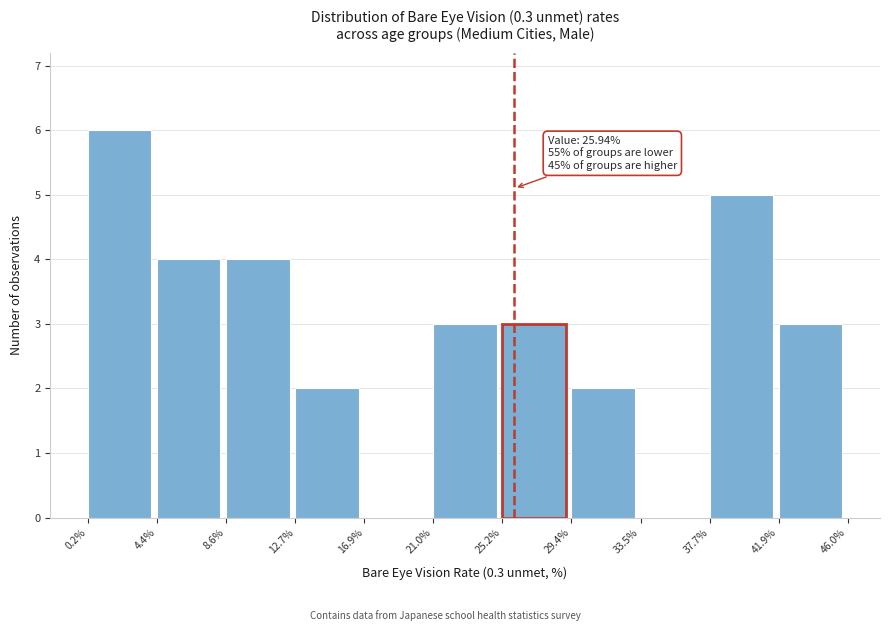

Which range on the x-axis has the tallest bar?

0.2% to 4.4%